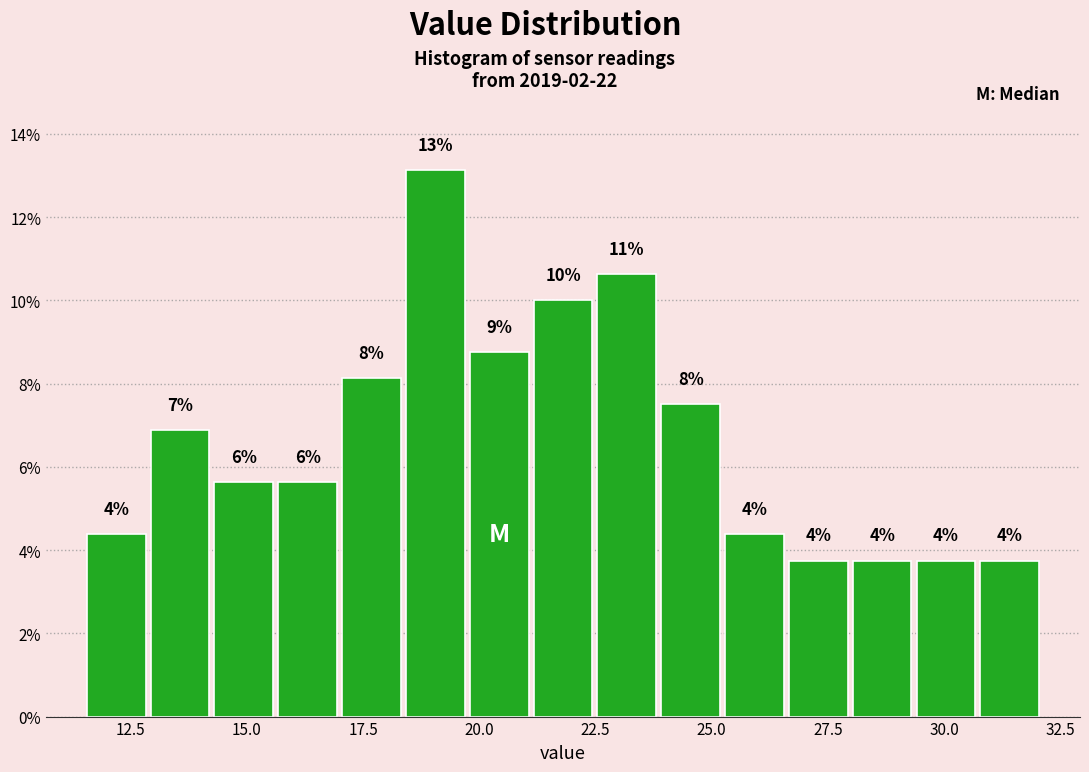

Read against the x-axis, roughly where is the centre of the tallest bar?

19.0